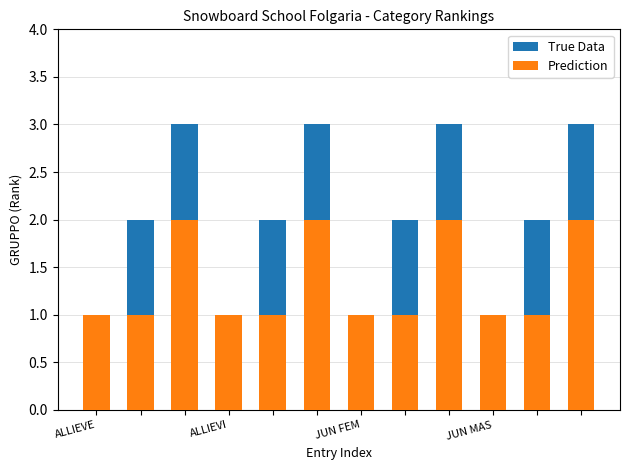

Rank the series by their maximum value, from highest to lowest.

True Data, Prediction